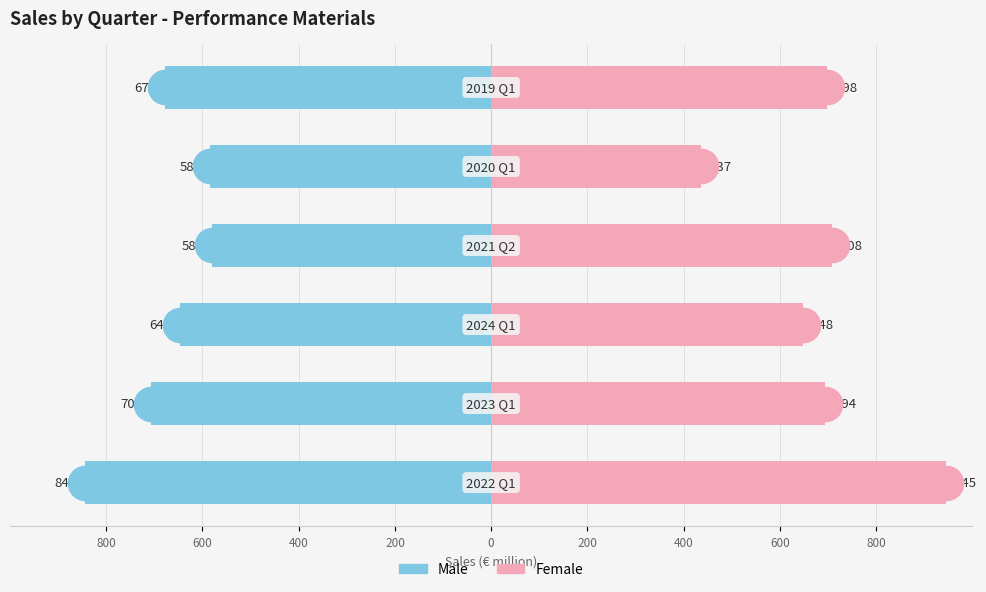

What are all the series names shown in the legend?

Male, Female